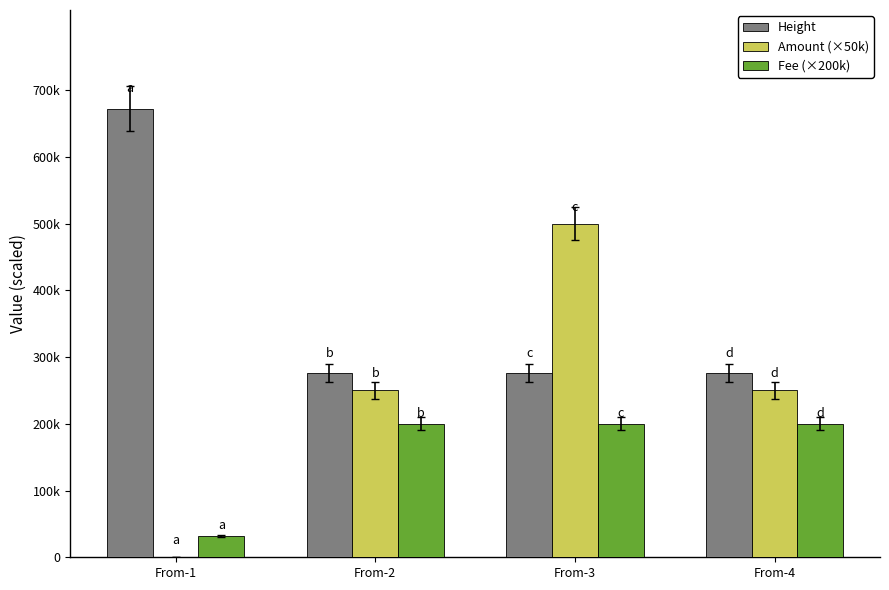

Are the bars grouped side by side (vs. stacked)?

Yes